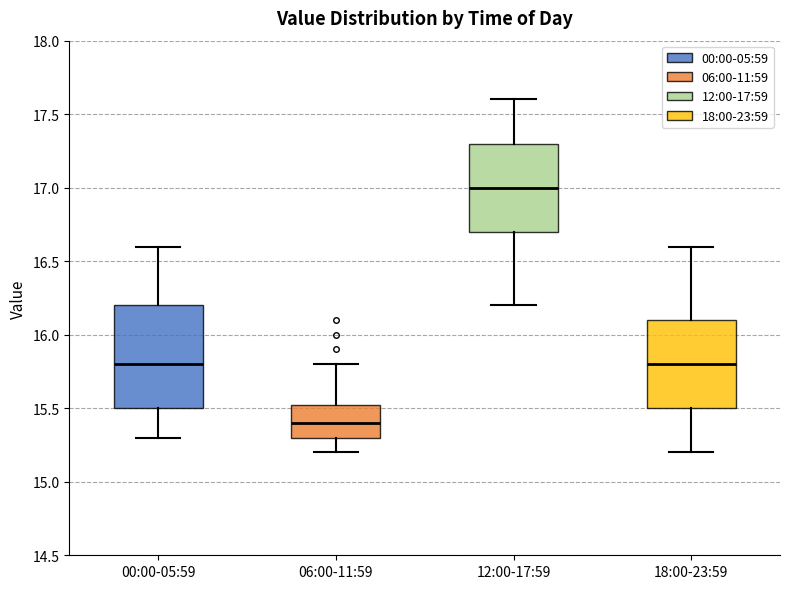

Reading left to right, transcribe this box plot: for each box, give where its median line is, the range the box spans, and where its two whiskers end, as read against the y-axis. The values are not printed on the chart, so give them approximately, as read against the axis.

00:00-05:59: median 15.80, box 15.50 to 16.20, whiskers 15.30 to 16.60
06:00-11:59: median 15.40, box 15.30 to 15.55, whiskers 15.20 to 15.80
12:00-17:59: median 17.00, box 16.70 to 17.30, whiskers 16.20 to 17.60
18:00-23:59: median 15.80, box 15.50 to 16.10, whiskers 15.20 to 16.60